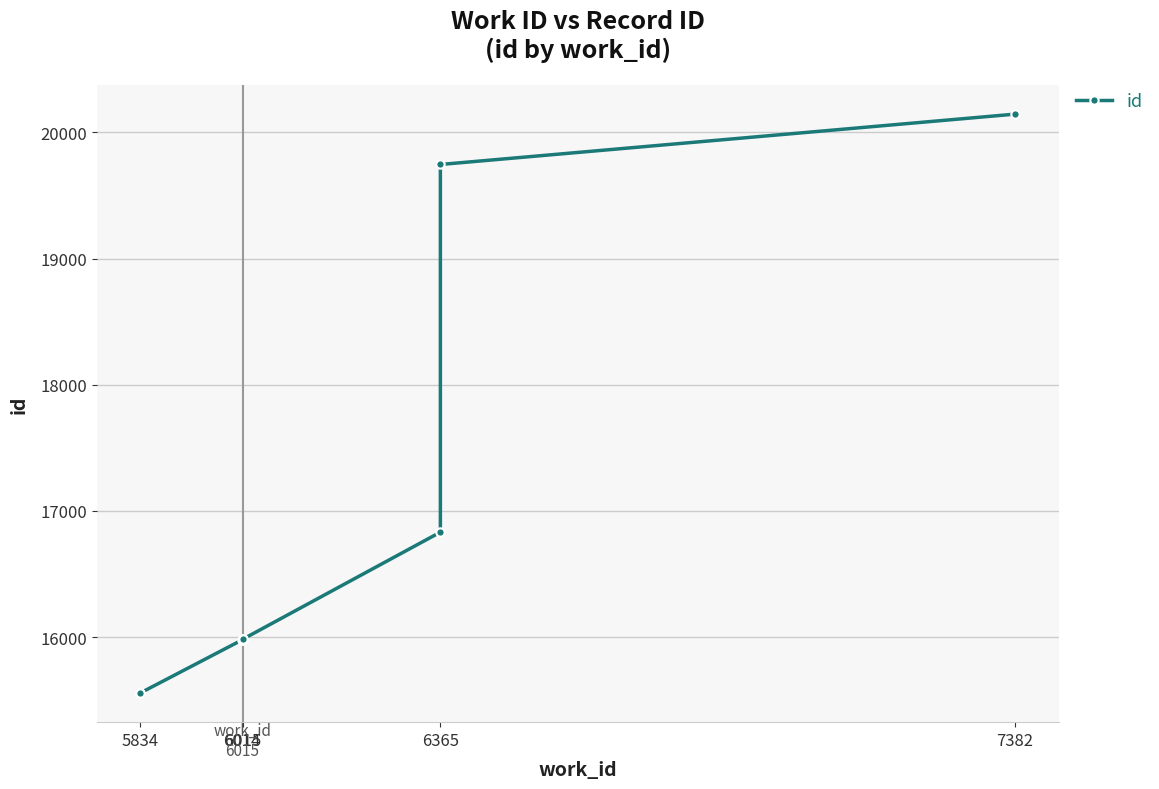

True or false: the data has more than 0 interior local peaks.

False